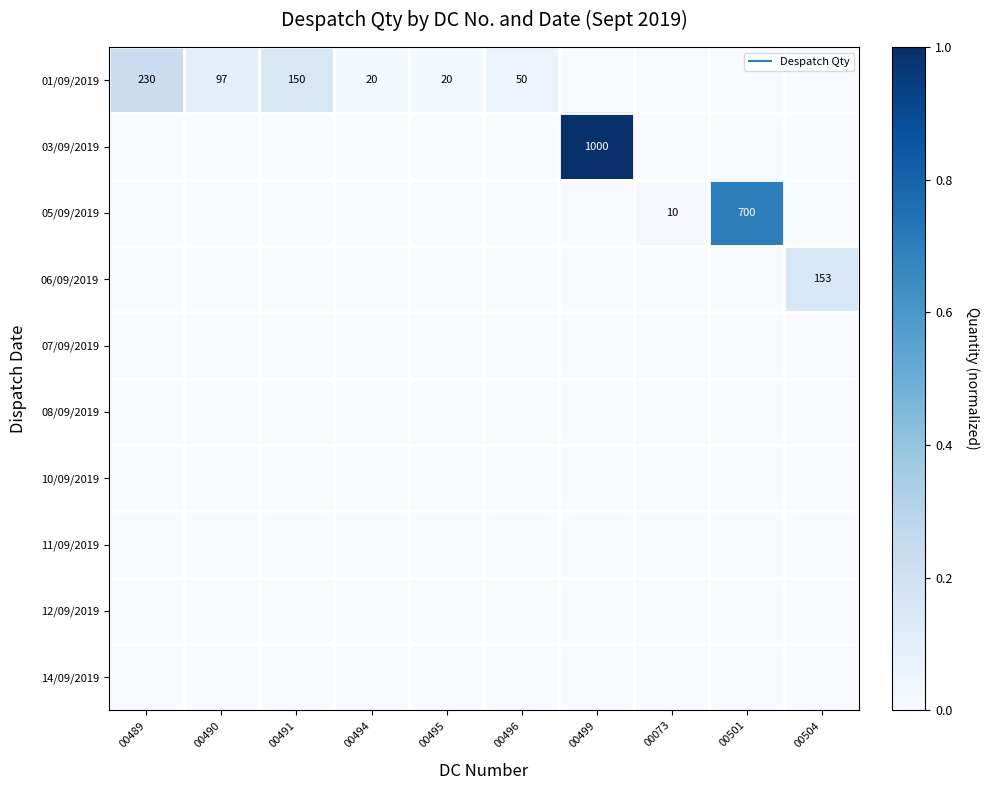

At which category is the sum across all series the highest?

00499